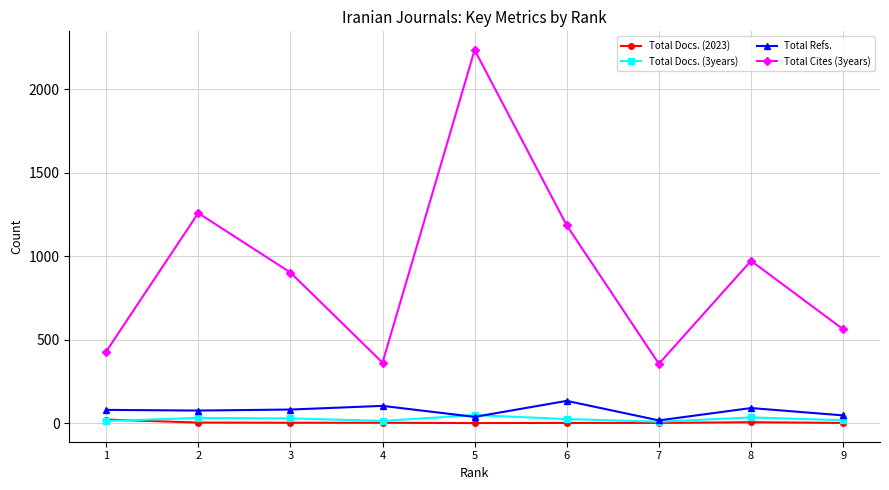

What is the spread (max minus min) of values at 1?

416